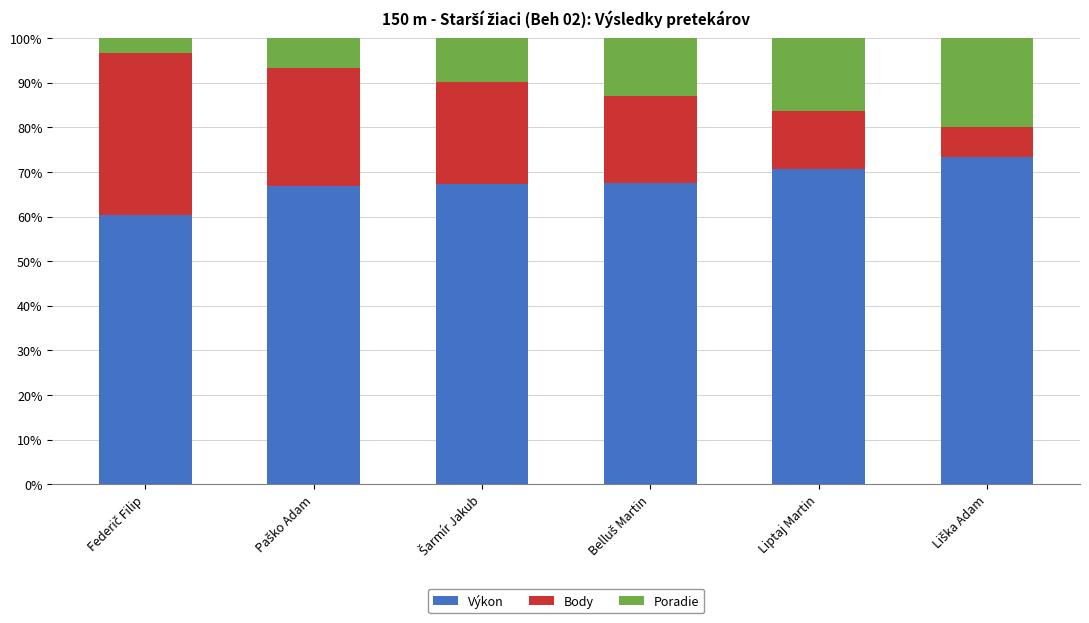

What is the minimum value for Výkon?

60.4